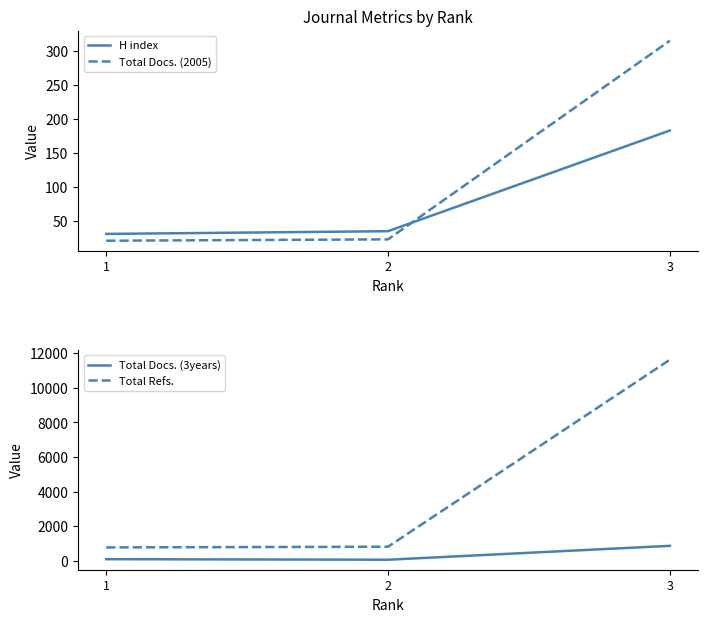

How many lines are shown in the chart?

4